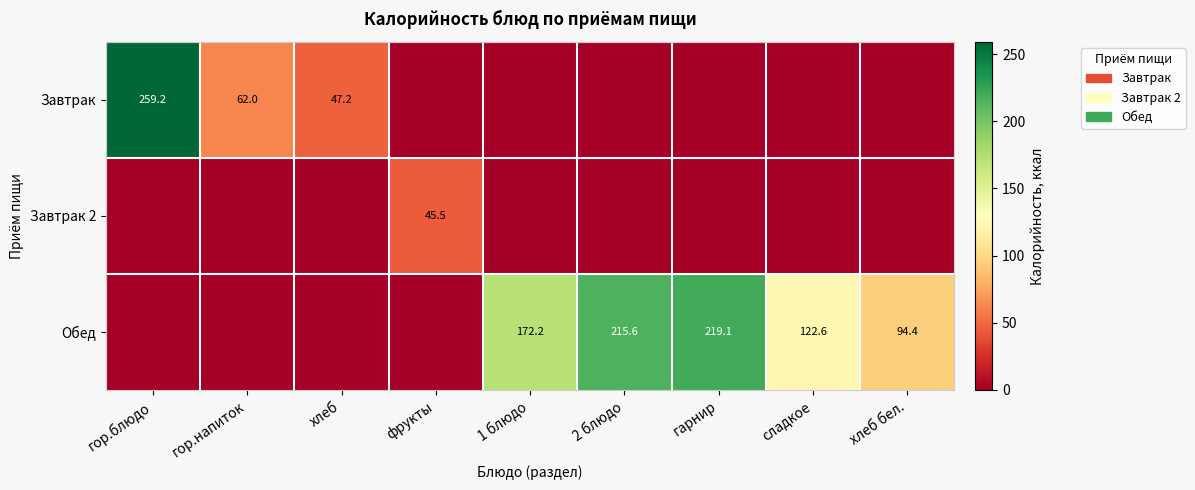

The value of Обед at хлеб бел. is 149.0. True or false?

False